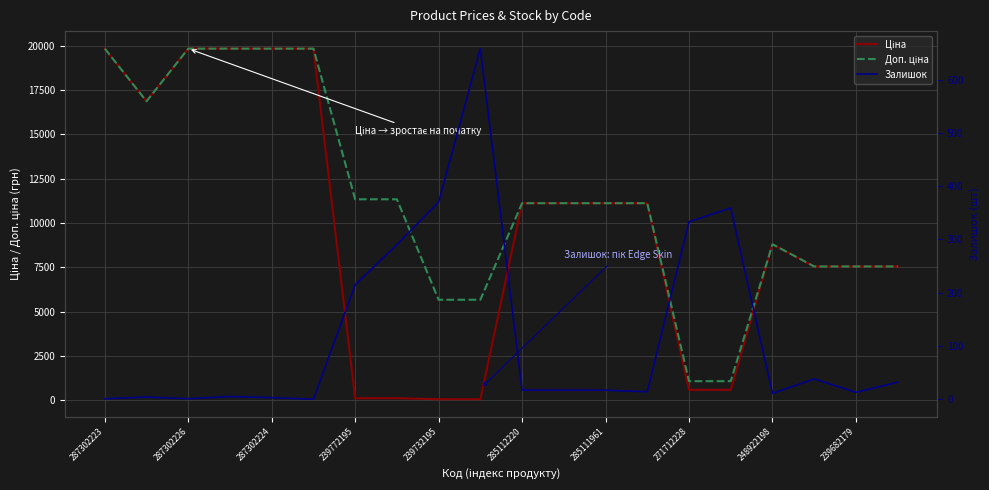

Between 18 and 13, which is larger?

13